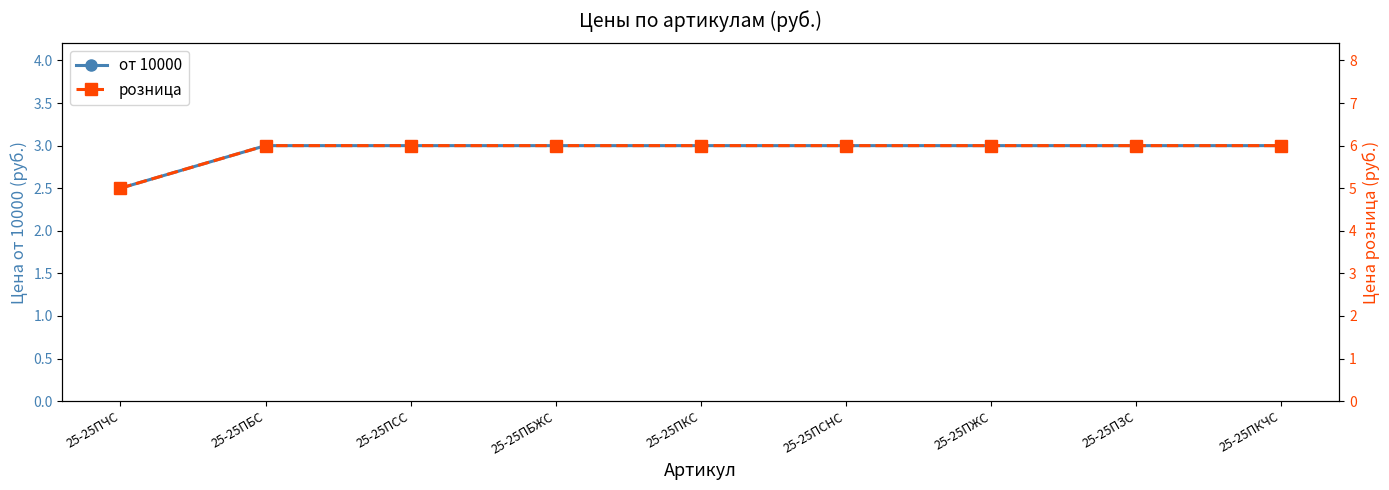

The value of розница at 25-25ПКС is 6.0. True or false?

True